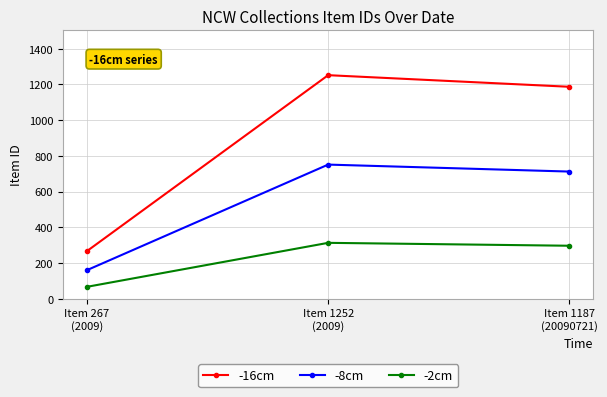

The value of -16cm at Item 1187
(20090721) is 1187.0. True or false?

True